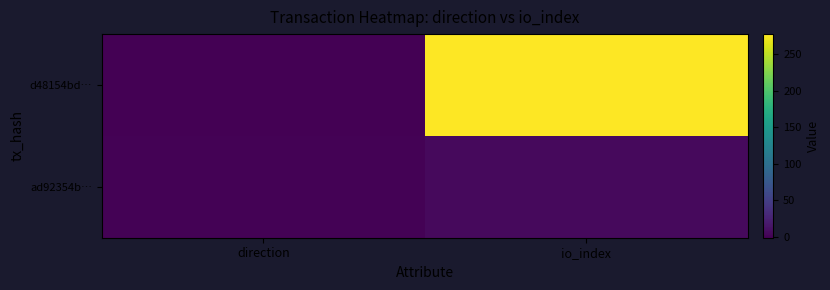

Reading right to left, transcribe all the data shown in this chart.

d48154bd…: io_index=277	direction=-1
ad92354b…: io_index=6	direction=1